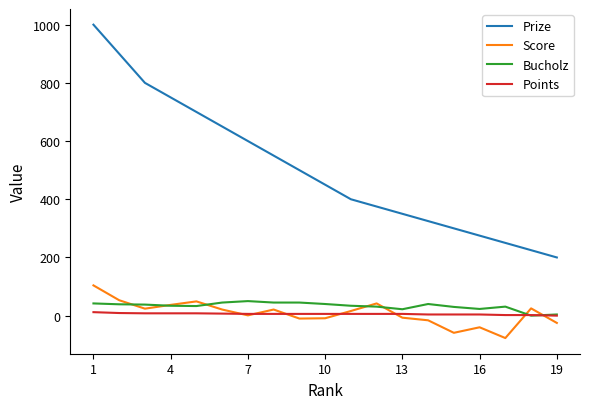

What is the highest value of the Prize series?

1000